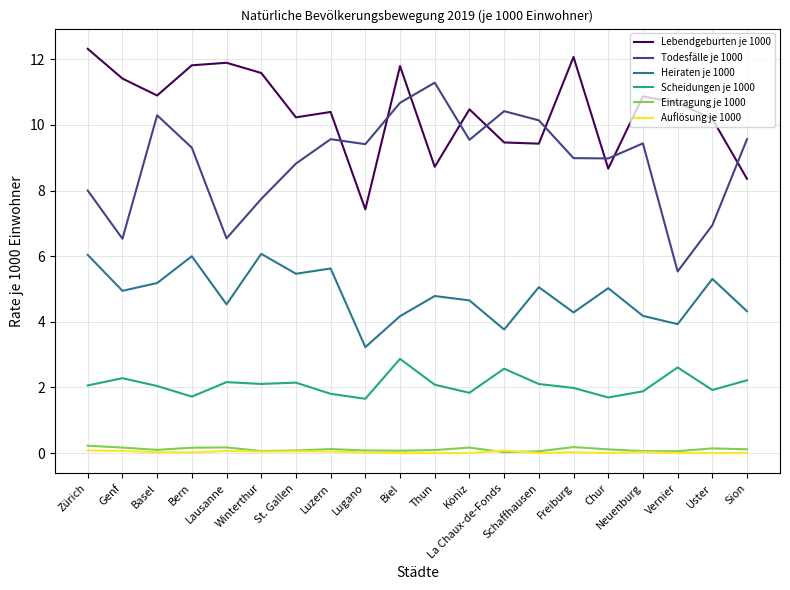

The Scheidungen je 1000 series shows 2.9 at Biel. True or false?

True